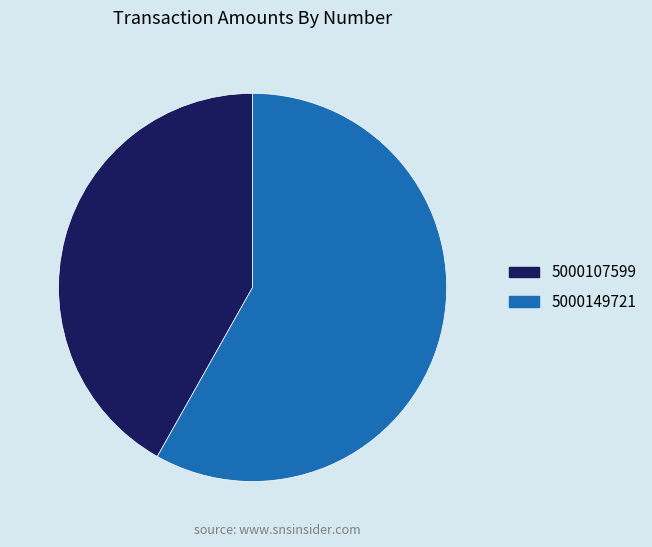

Which has a higher value, 5000107599 or 5000149721?

5000149721